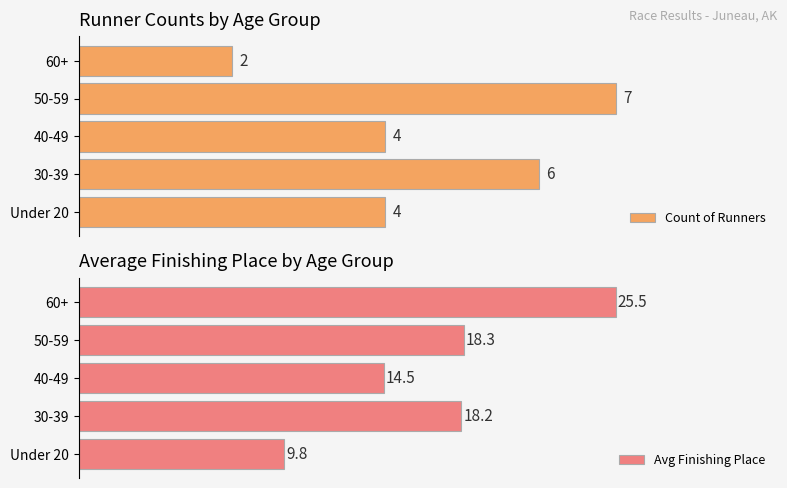

Count the number of data series in this chart.

2